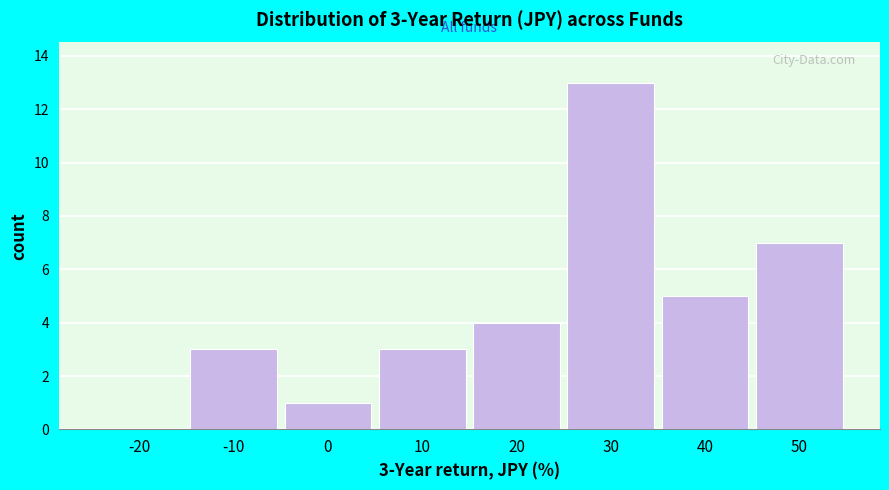

Reading right to left, what are all the values shown in this chart?

50=7	40=5	30=13	20=4	10=3	0=1	-10=3	-20=0